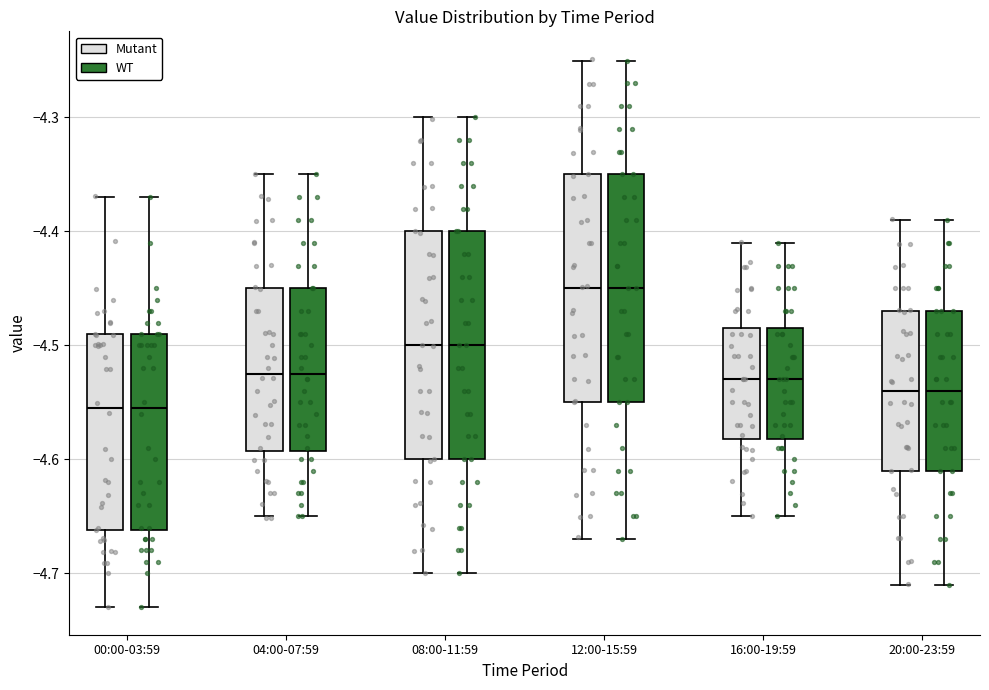

Reading left to right, read every box against the y-axis: the position of its median line, the range the box covers, and the ends of its whiskers. The values are not printed on the chart, so give them approximately, as read against the axis.

00:00-03:59 (Mutant): median -4.55, box -4.66 to -4.49, whiskers -4.73 to -4.37
00:00-03:59 (WT): median -4.55, box -4.66 to -4.49, whiskers -4.73 to -4.37
04:00-07:59 (Mutant): median -4.52, box -4.59 to -4.45, whiskers -4.65 to -4.35
04:00-07:59 (WT): median -4.52, box -4.59 to -4.45, whiskers -4.65 to -4.35
08:00-11:59 (Mutant): median -4.50, box -4.60 to -4.40, whiskers -4.70 to -4.30
08:00-11:59 (WT): median -4.50, box -4.60 to -4.40, whiskers -4.70 to -4.30
12:00-15:59 (Mutant): median -4.45, box -4.55 to -4.35, whiskers -4.67 to -4.25
12:00-15:59 (WT): median -4.45, box -4.55 to -4.35, whiskers -4.67 to -4.25
16:00-19:59 (Mutant): median -4.53, box -4.58 to -4.48, whiskers -4.65 to -4.41
16:00-19:59 (WT): median -4.53, box -4.58 to -4.48, whiskers -4.65 to -4.41
20:00-23:59 (Mutant): median -4.54, box -4.61 to -4.47, whiskers -4.71 to -4.39
20:00-23:59 (WT): median -4.54, box -4.61 to -4.47, whiskers -4.71 to -4.39